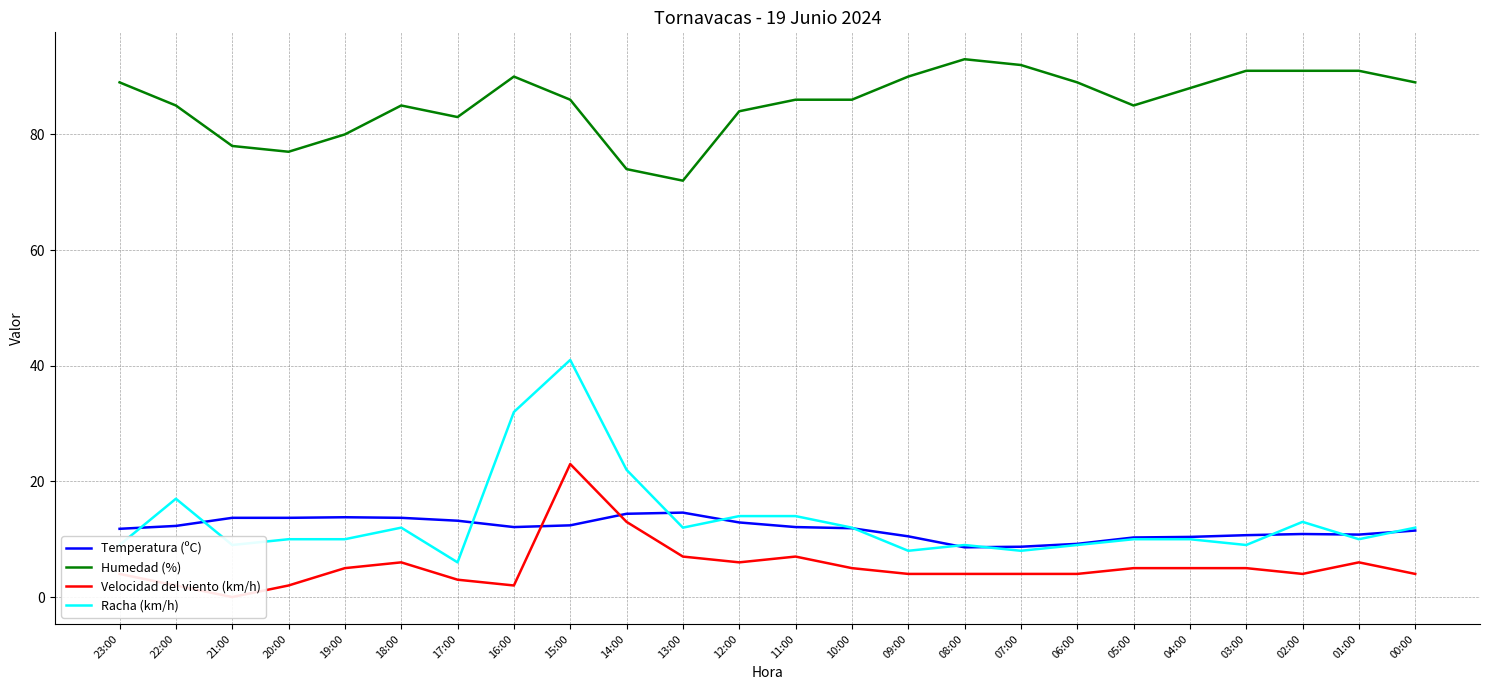

List the labels in order of Racha (km/h) value, smallest first.

17:00, 09:00, 07:00, 23:00, 21:00, 08:00, 06:00, 03:00, 20:00, 19:00, 05:00, 04:00, 01:00, 18:00, 13:00, 10:00, 00:00, 02:00, 12:00, 11:00, 22:00, 14:00, 16:00, 15:00